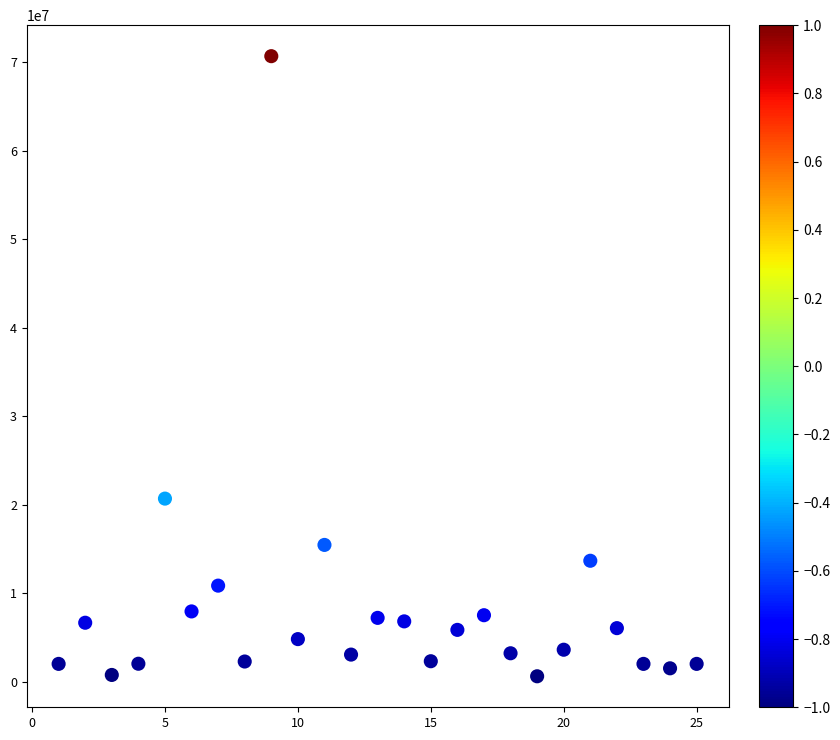

What is the range of Y values (max minus min)?

70075000